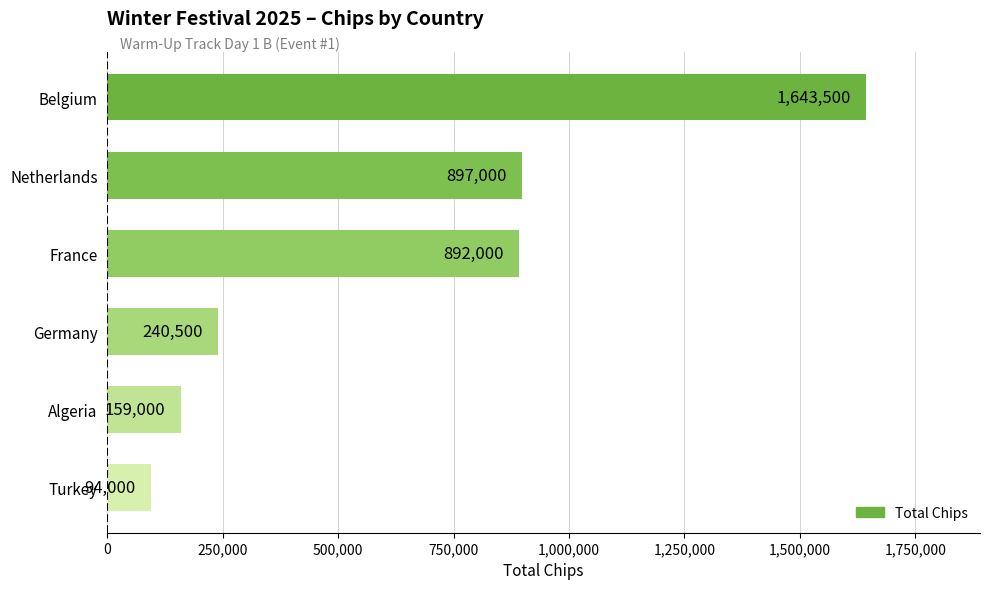

The chart shows a value of 240500 at Germany. True or false?

True